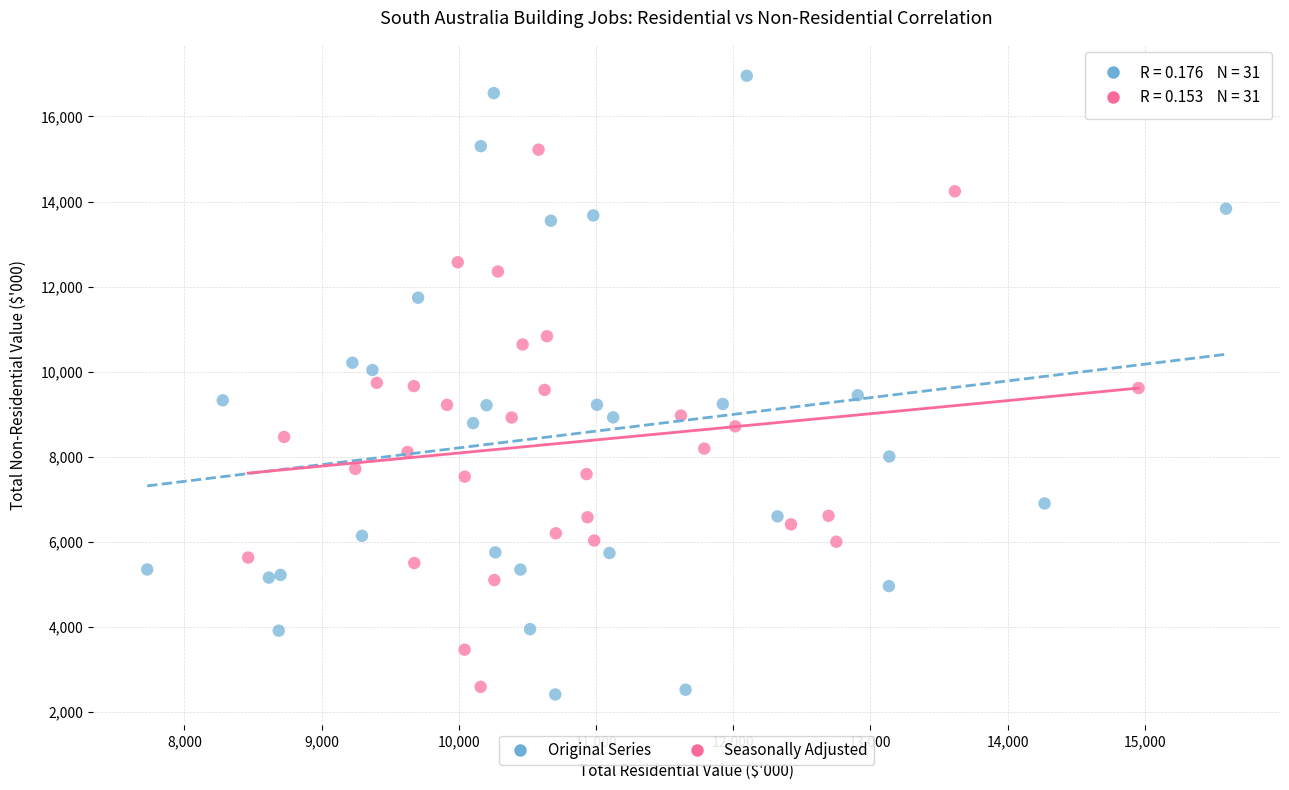

Which series contains the highest Y value?

Original Series